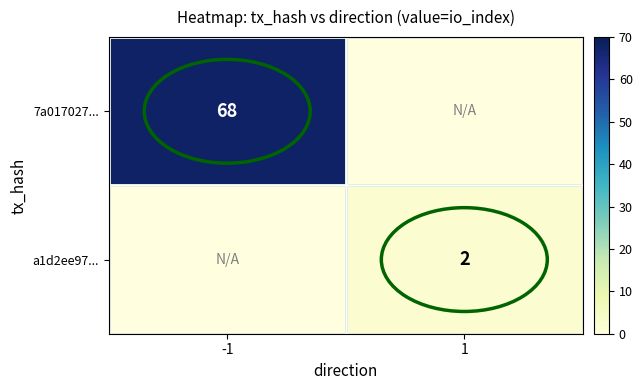

Is the value of 7a017027... at -1 greater than the value of a1d2ee97... at 1?

Yes